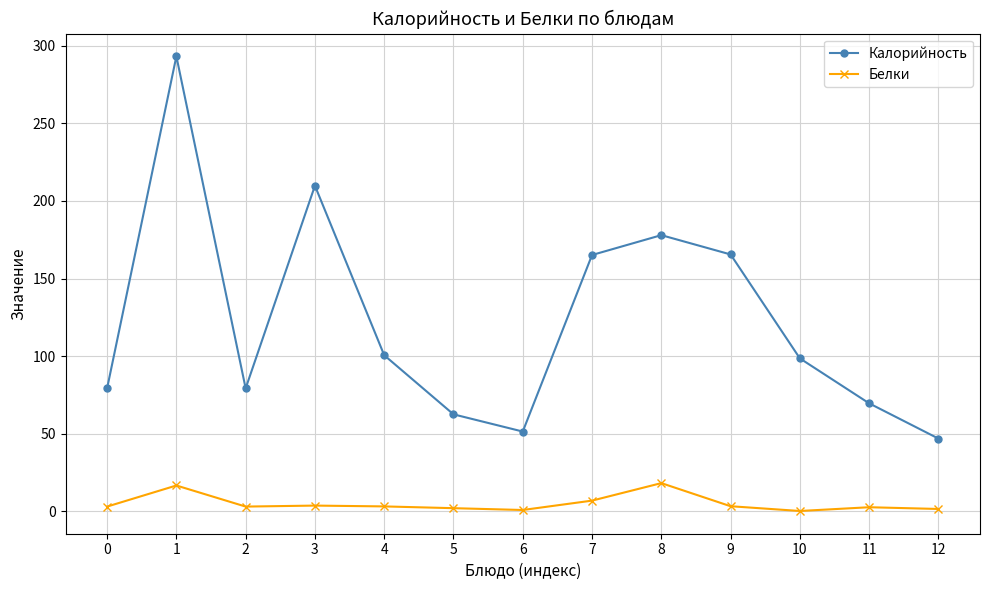

What is the difference between the second highest and minimum values in the Калорийность series?

163.0